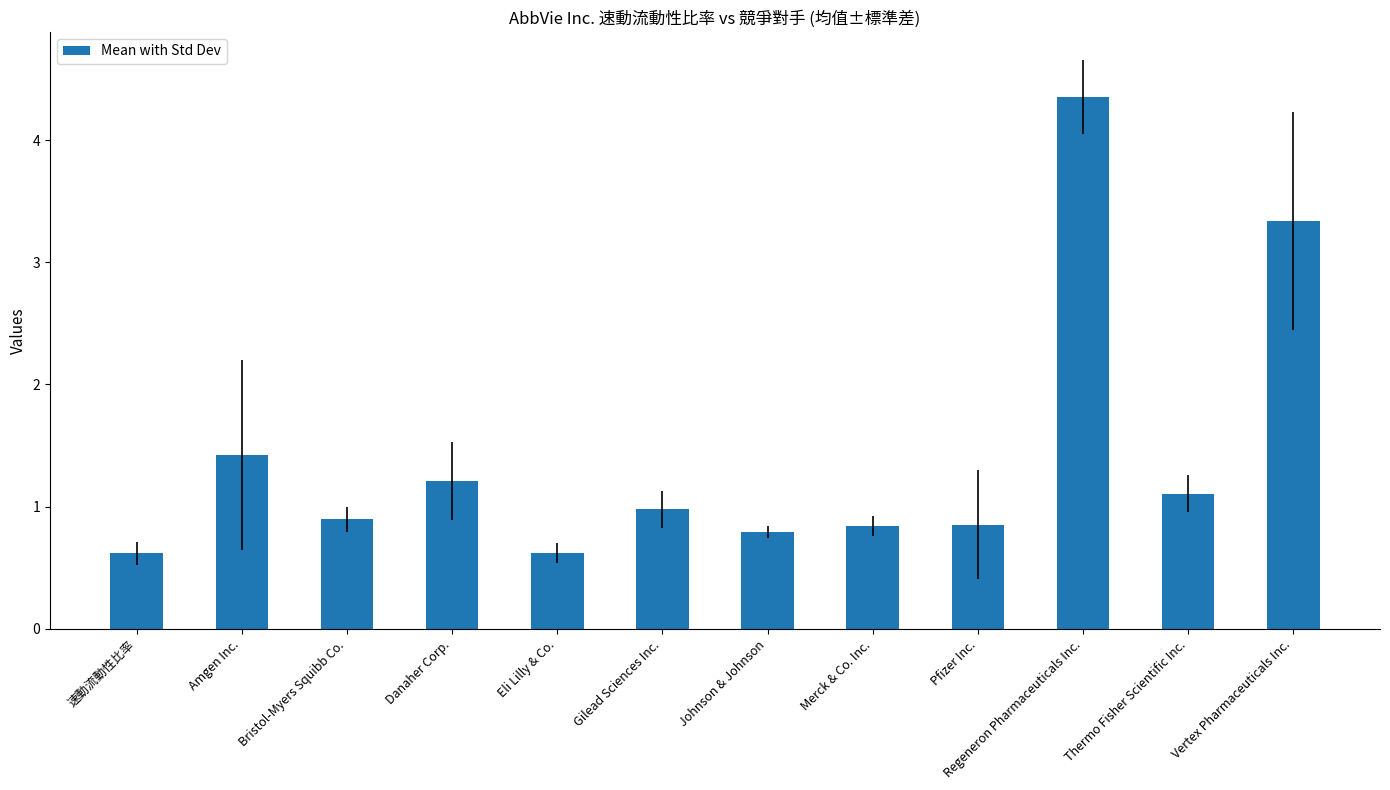

What is the minimum value shown in the chart?

0.6